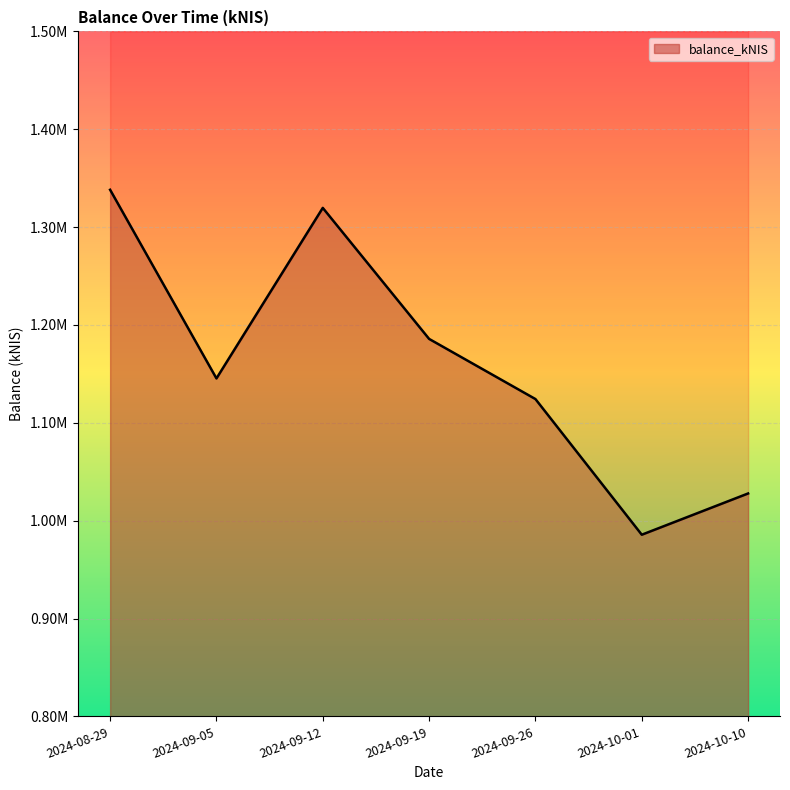

True or false: the data shows 1338149.9 at 2024-08-29.

True